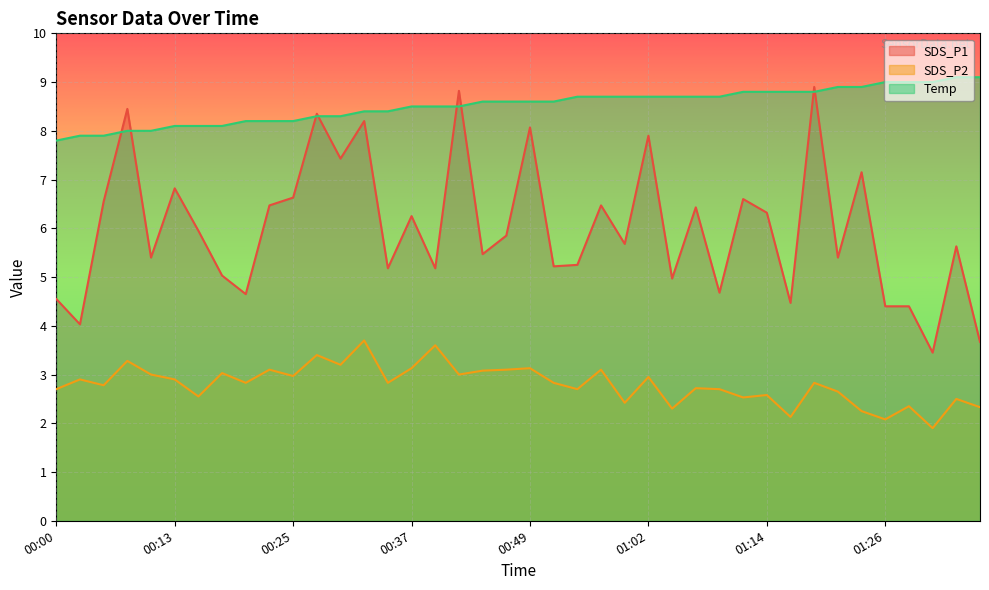

Which series has the largest range (max minus min)?

SDS_P1